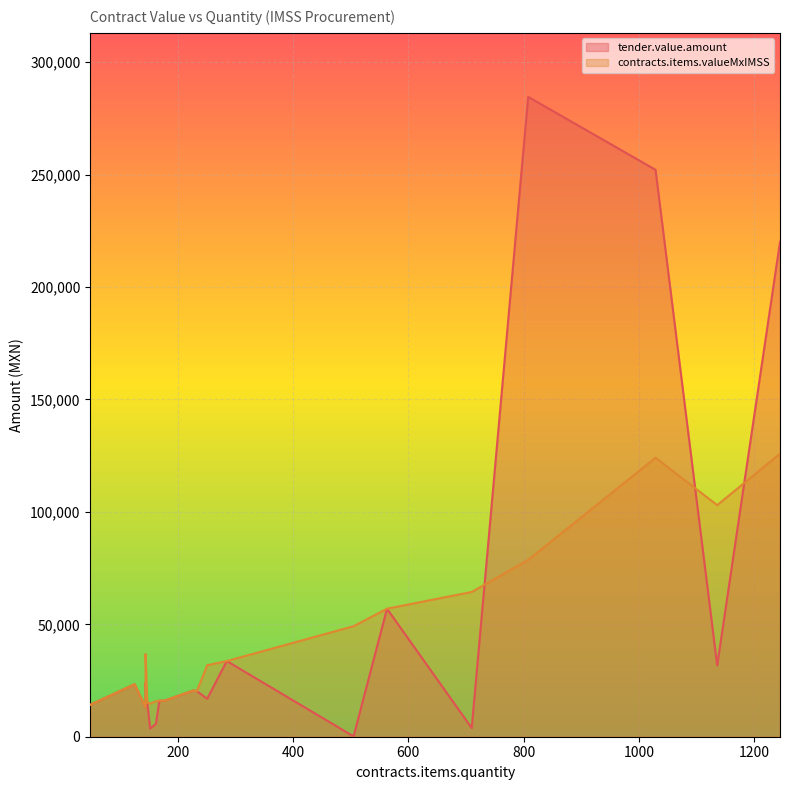

The value of contracts.items.valueMxIMSS at 147 is 4178.2. True or false?

False